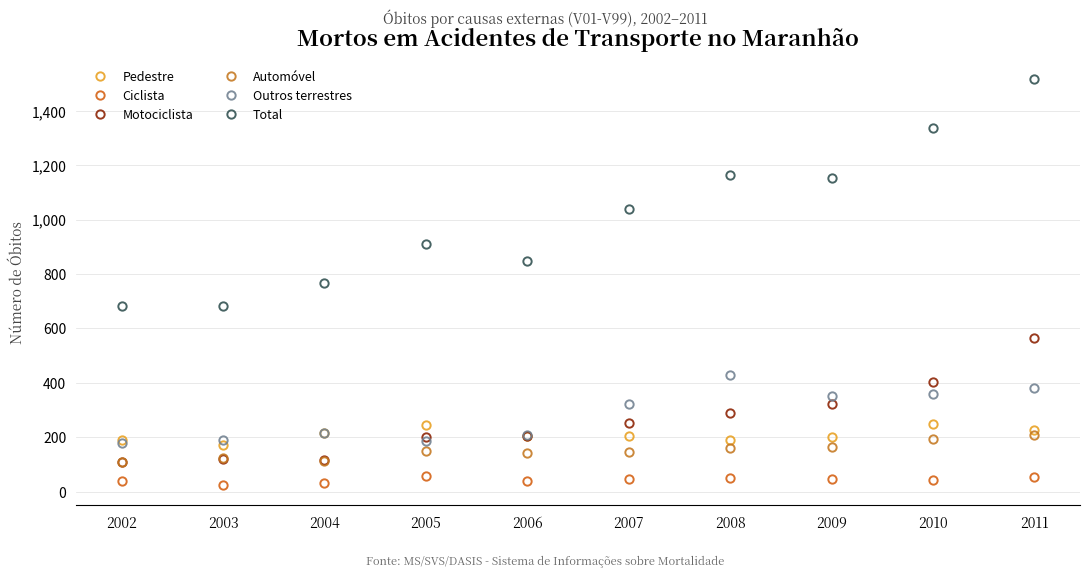

The Outros terrestres series shows 353 at 2009. True or false?

True